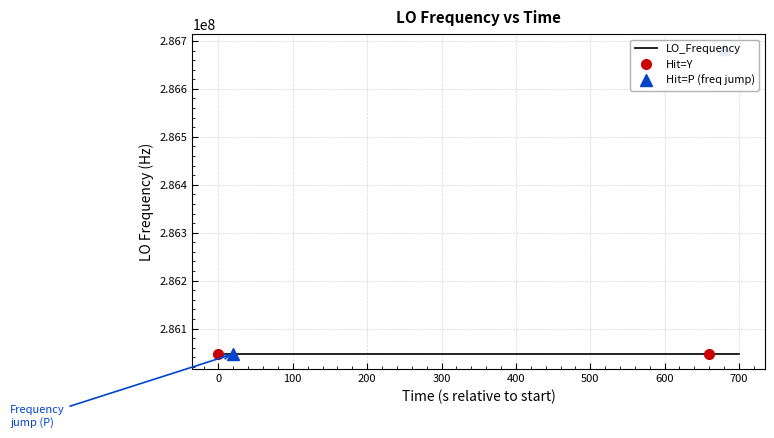

What is the minimum value shown in the chart?

286046996.8